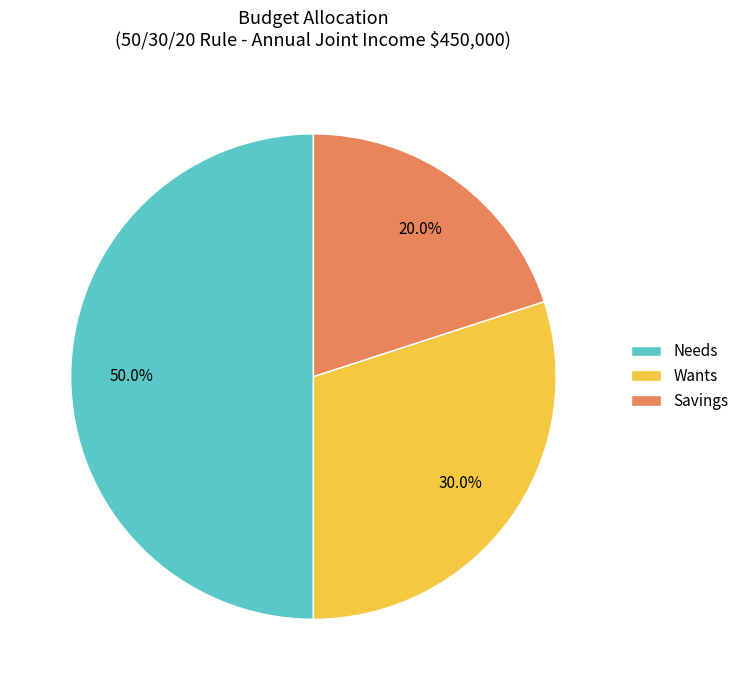

How much of the chart is everything except Needs?

50.0%